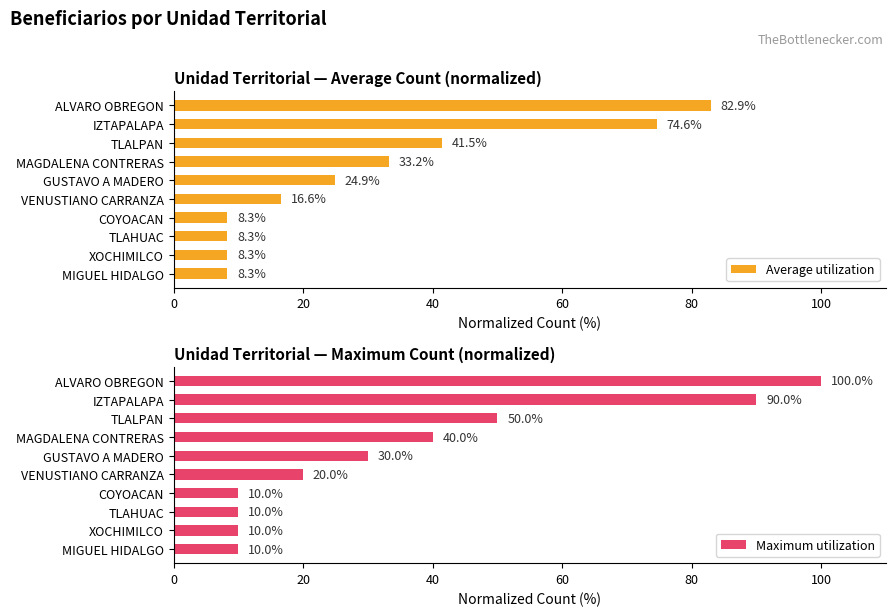

Which category has the highest value in the Average utilization series?

ALVARO OBREGON